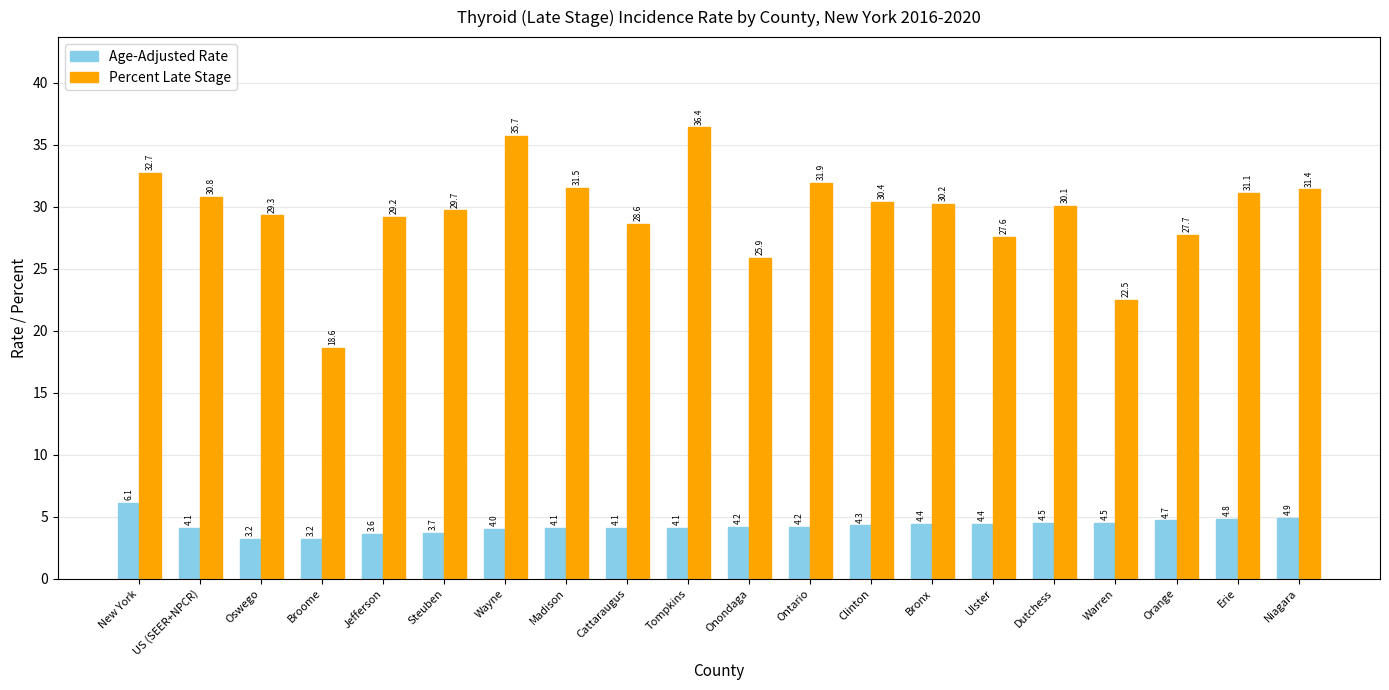

How many bars are there in each group?

2